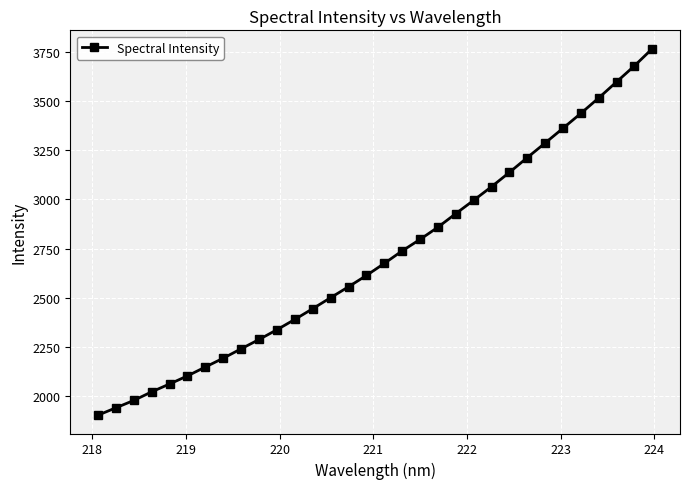

What is the minimum value shown in the chart?

1904.6